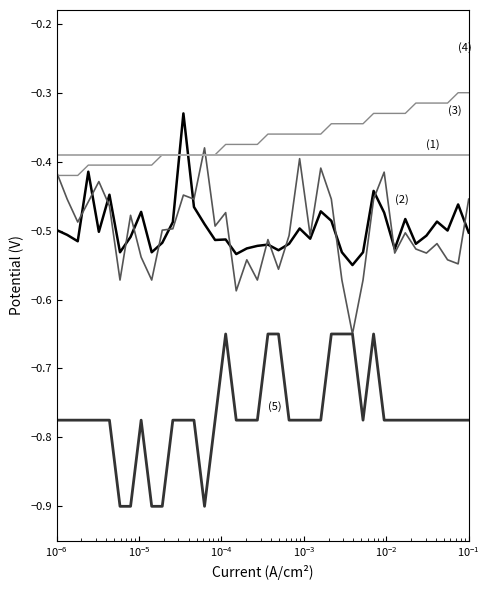

What is the smallest value displayed?

-0.9